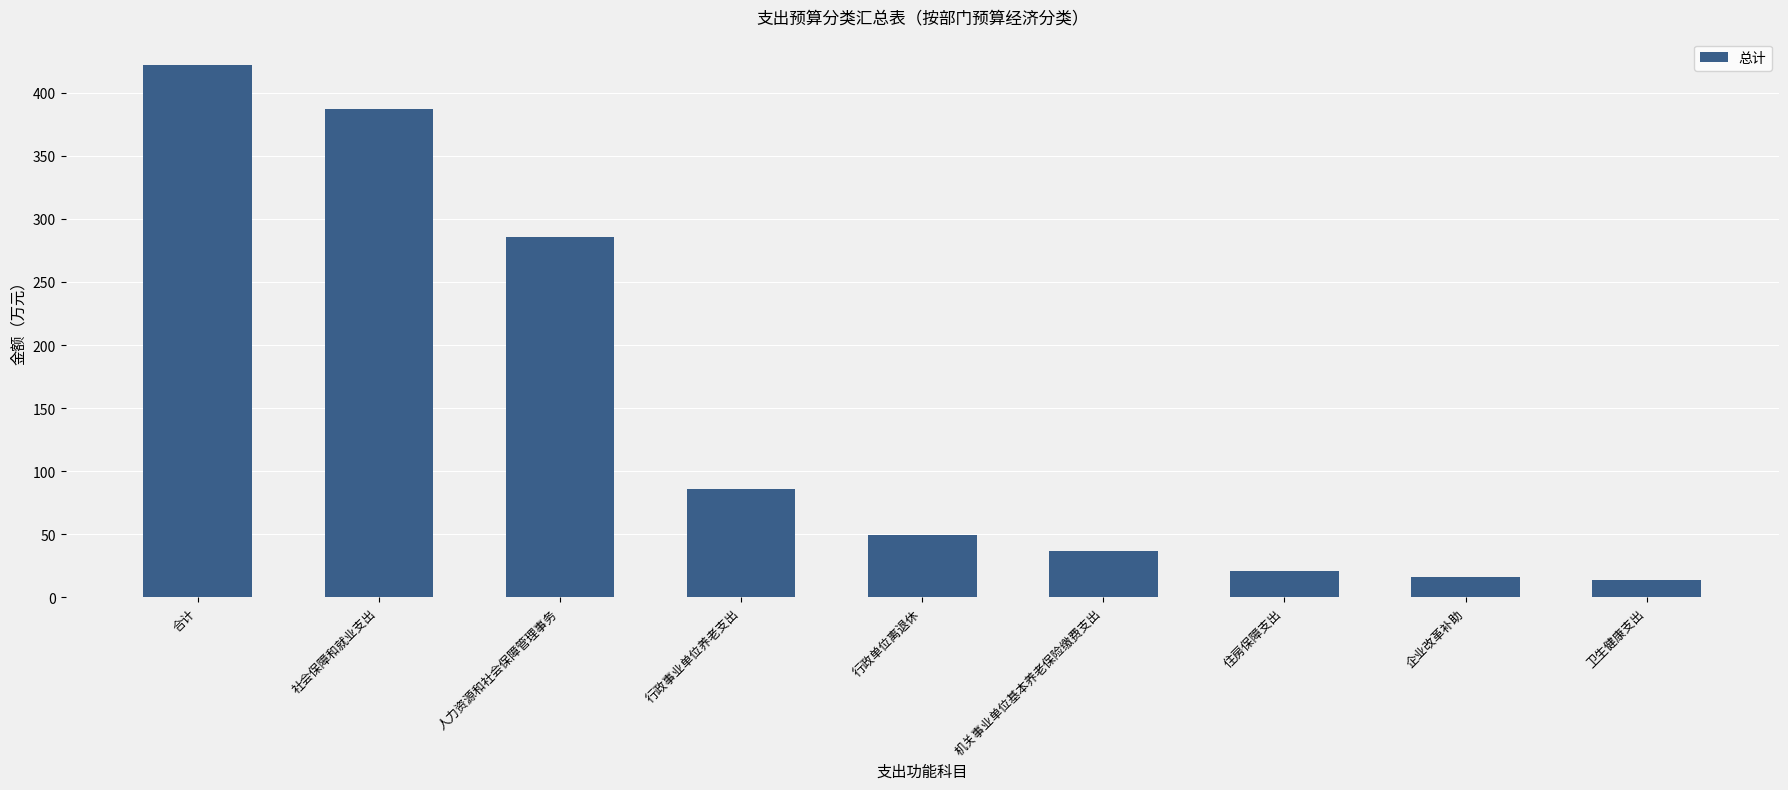

What is the label of the 7th bar from the right?

人力资源和社会保障管理事务